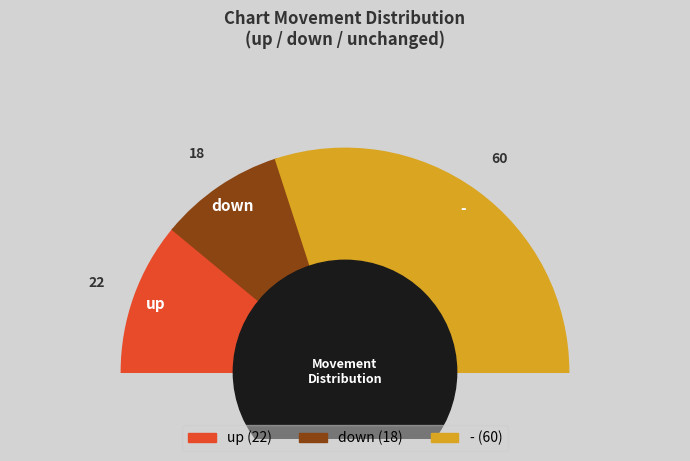

Count the number of slices in the pie.

3